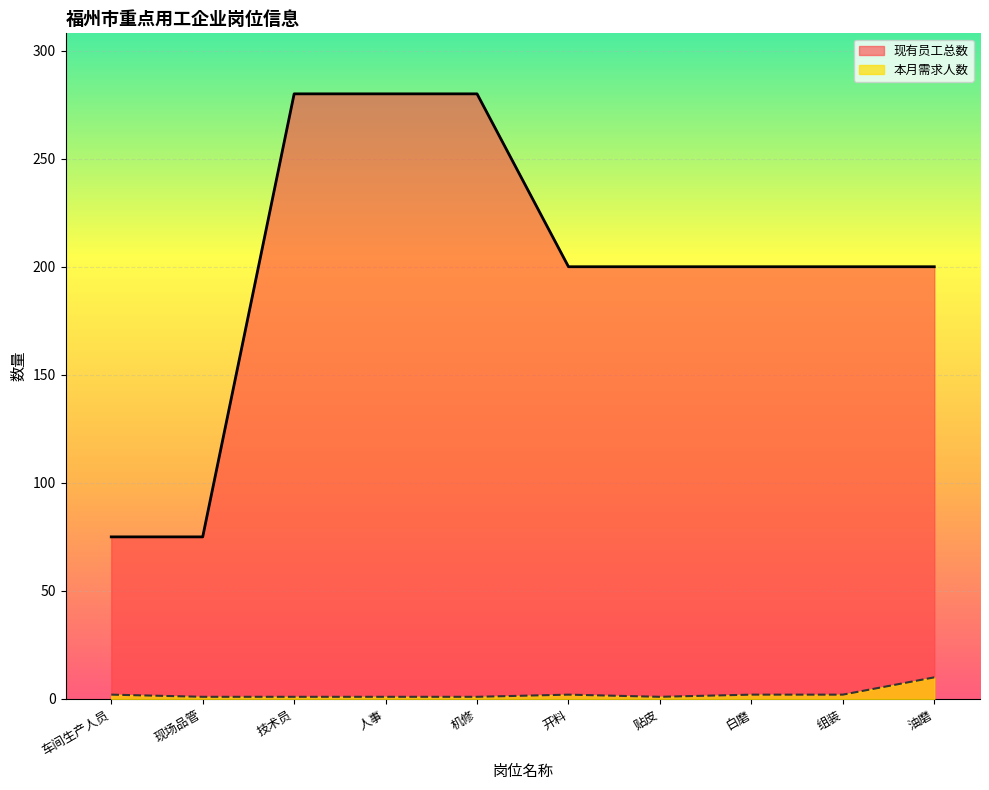

Reading left to right, list all the values displayed in this chart.

现有员工总数: 车间生产人员=75	现场品管=75	技术员=280	人事=280	机修=280	开料=200	贴皮=200	白磨=200	组装=200	油磨=200
本月需求人数: 车间生产人员=2	现场品管=1	技术员=1	人事=1	机修=1	开料=2	贴皮=1	白磨=2	组装=2	油磨=10